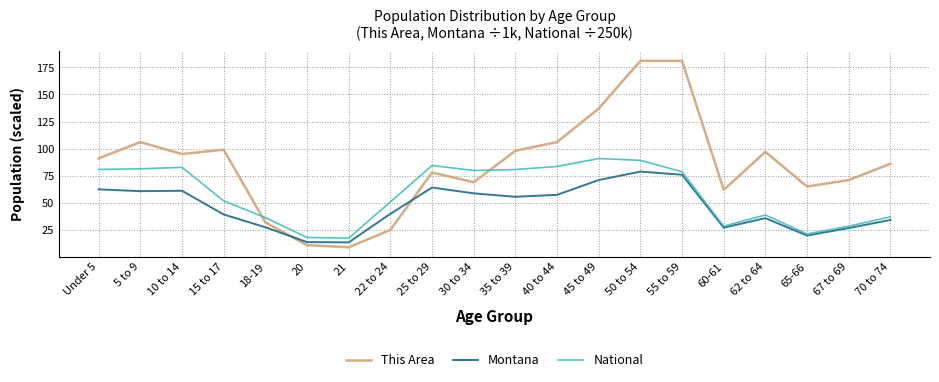

Rank the series at 40 to 44 from lowest to highest value.

Montana, National, This Area